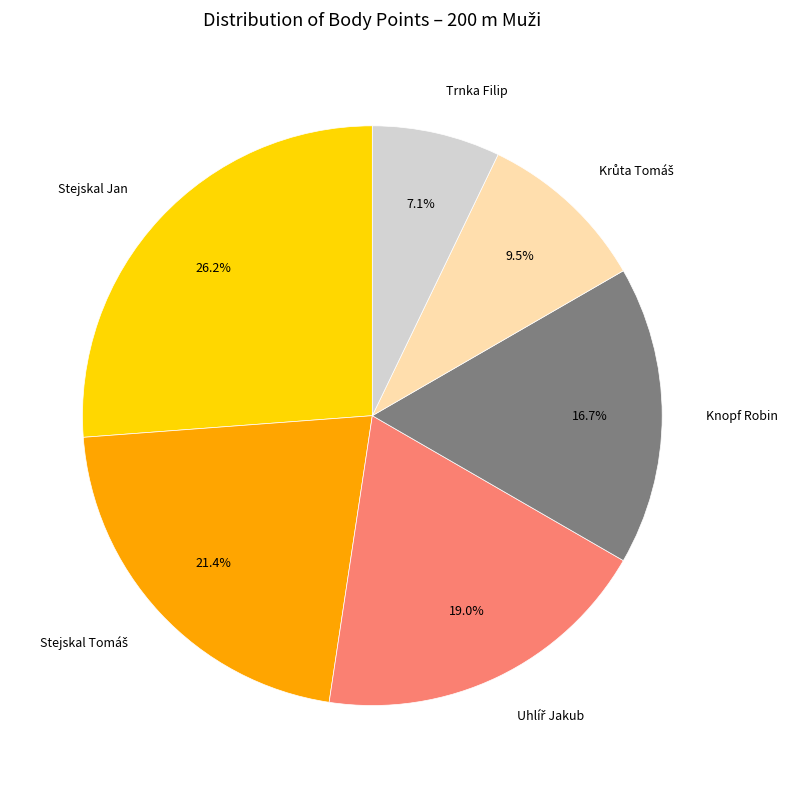

Which category has the smallest portion of the pie?

Trnka Filip